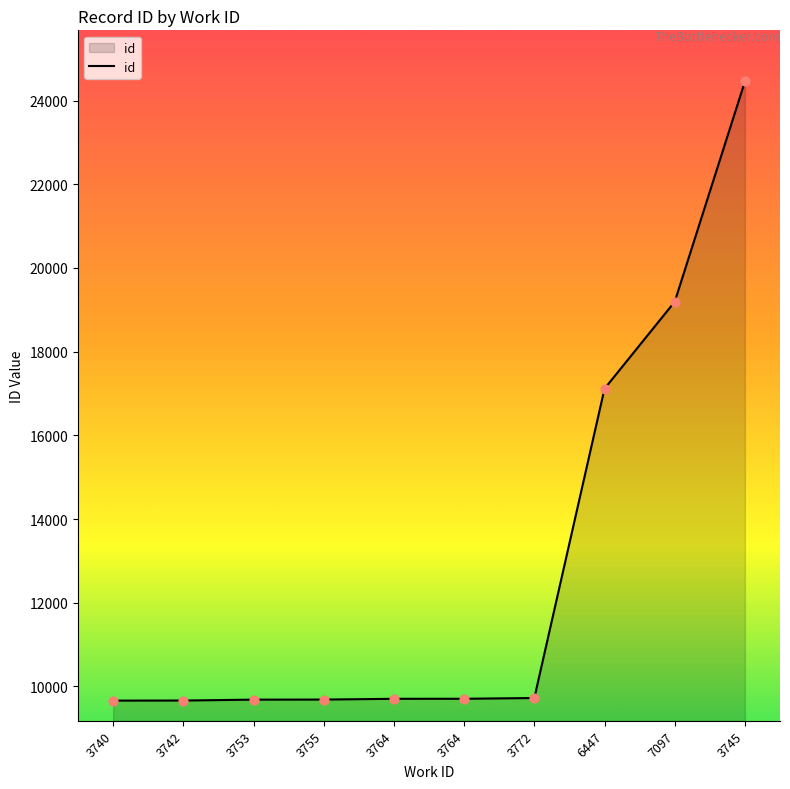

What is the change in value from 3755 to 3764?

+19